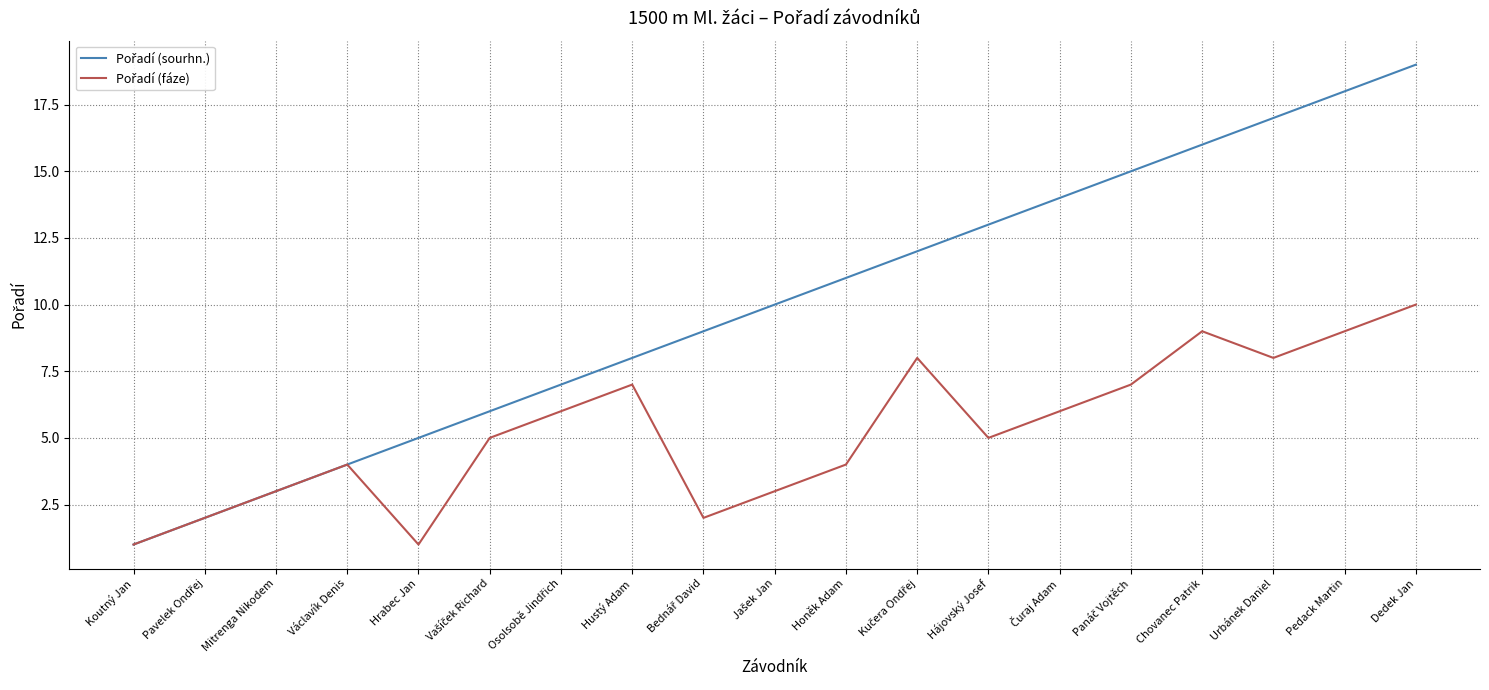

What is the total value across all series at Hájovský Josef?

18